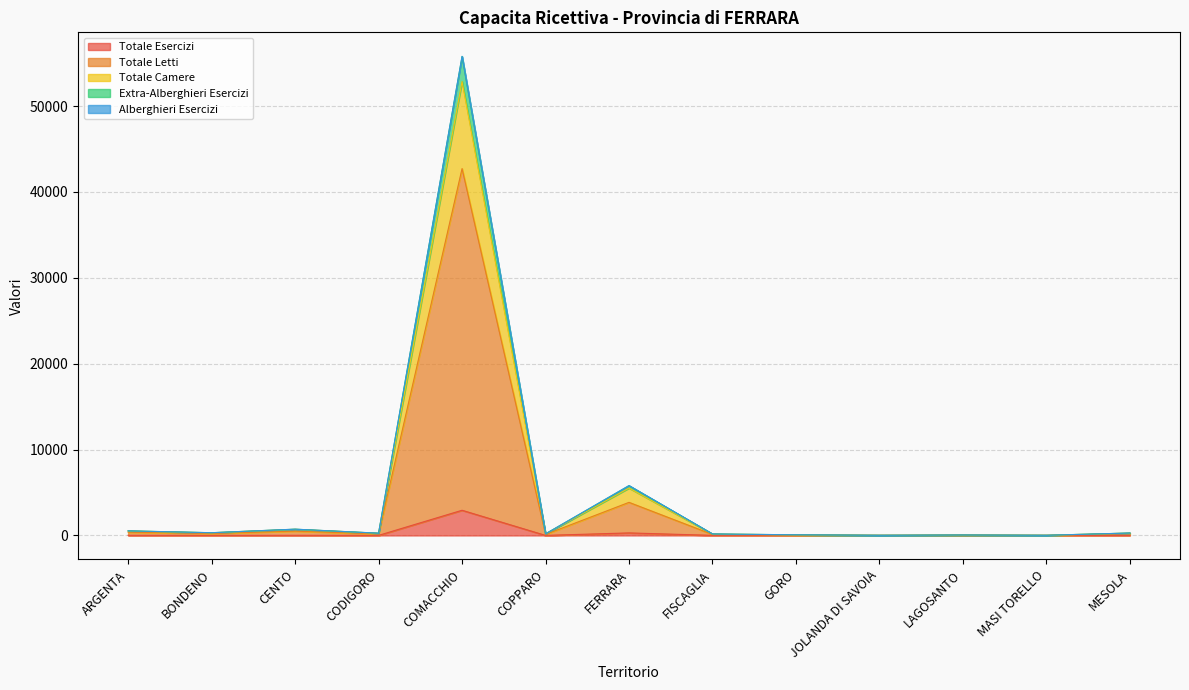

What is the sum of the Extra-Alberghieri Esercizi values at ARGENTA and CENTO?

1265